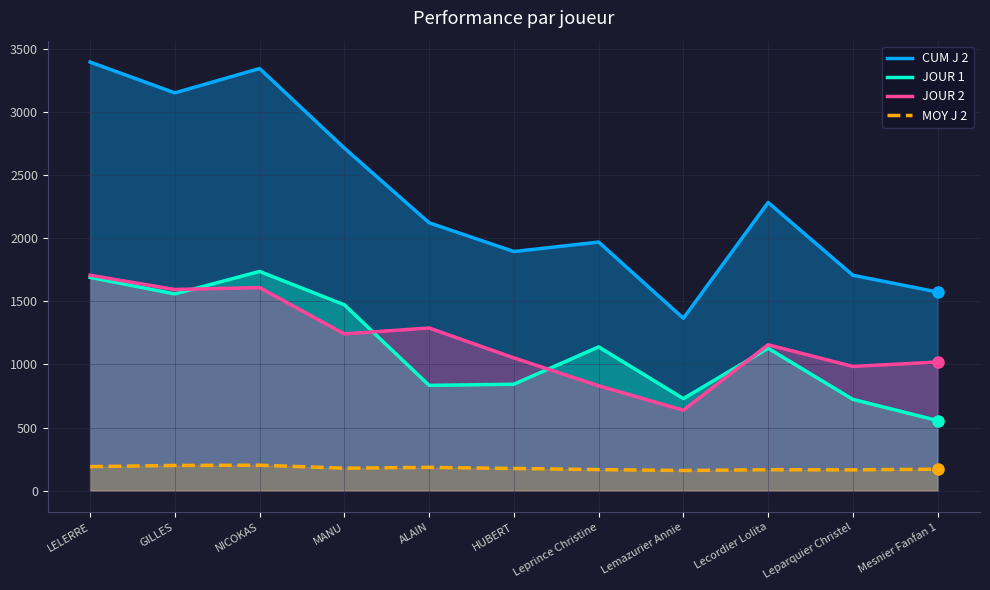

At which category is the sum across all series the highest?

LELERRE